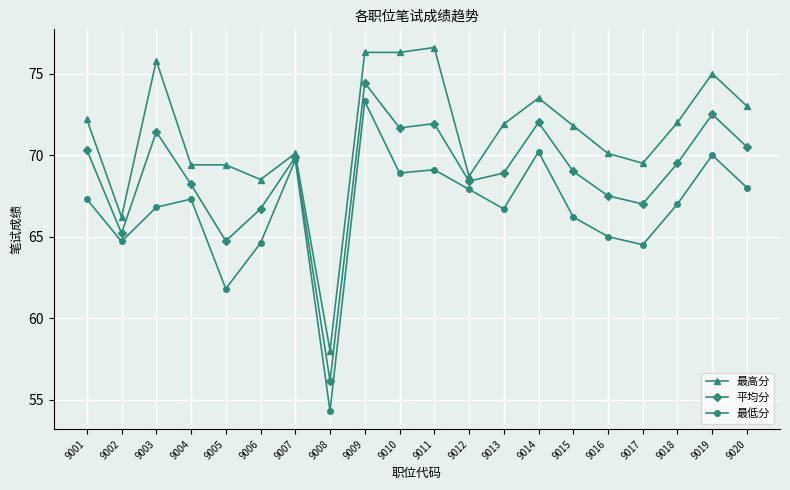

At which category is the sum across all series the highest?

9009